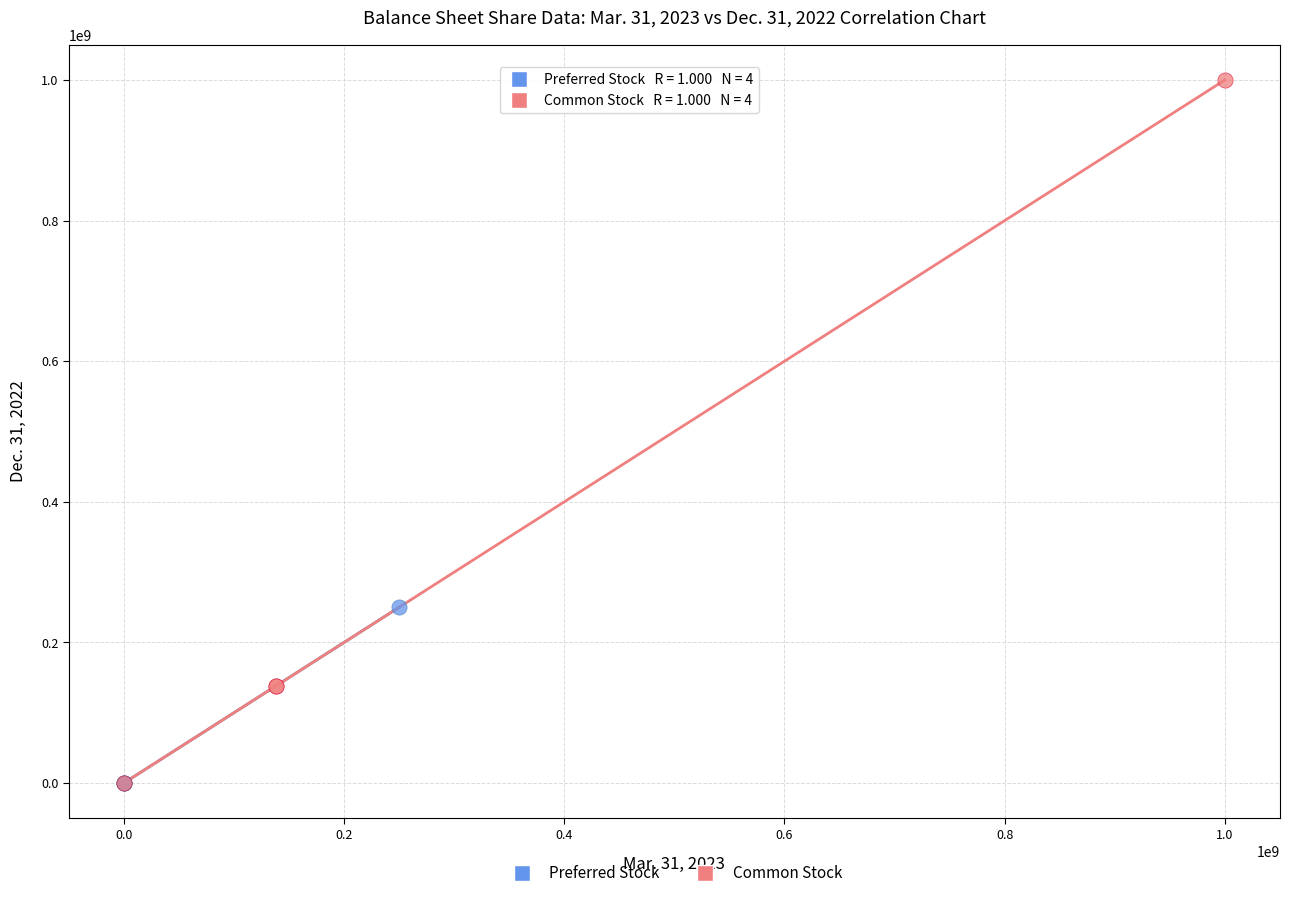

Which series reaches the maximum Y coordinate?

Common Stock